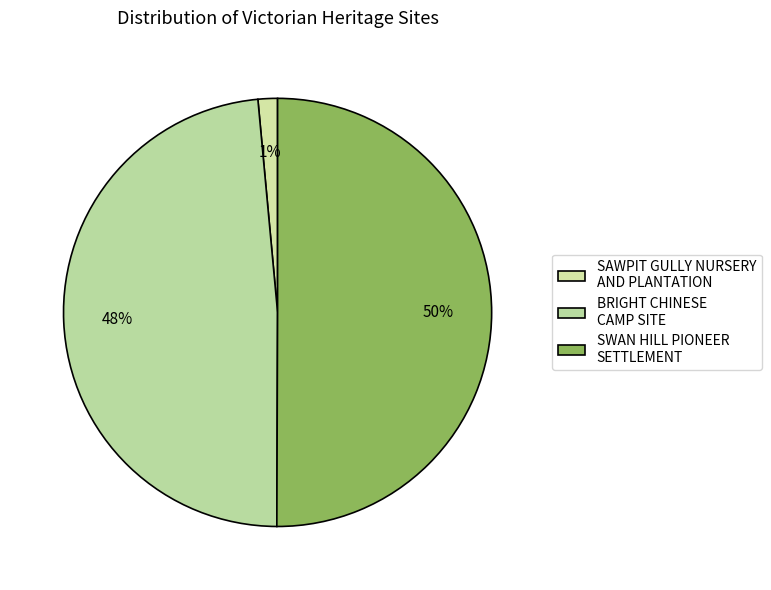

True or false: SAWPIT GULLY NURSERY AND PLANTATION accounts for 11% of the total.

False